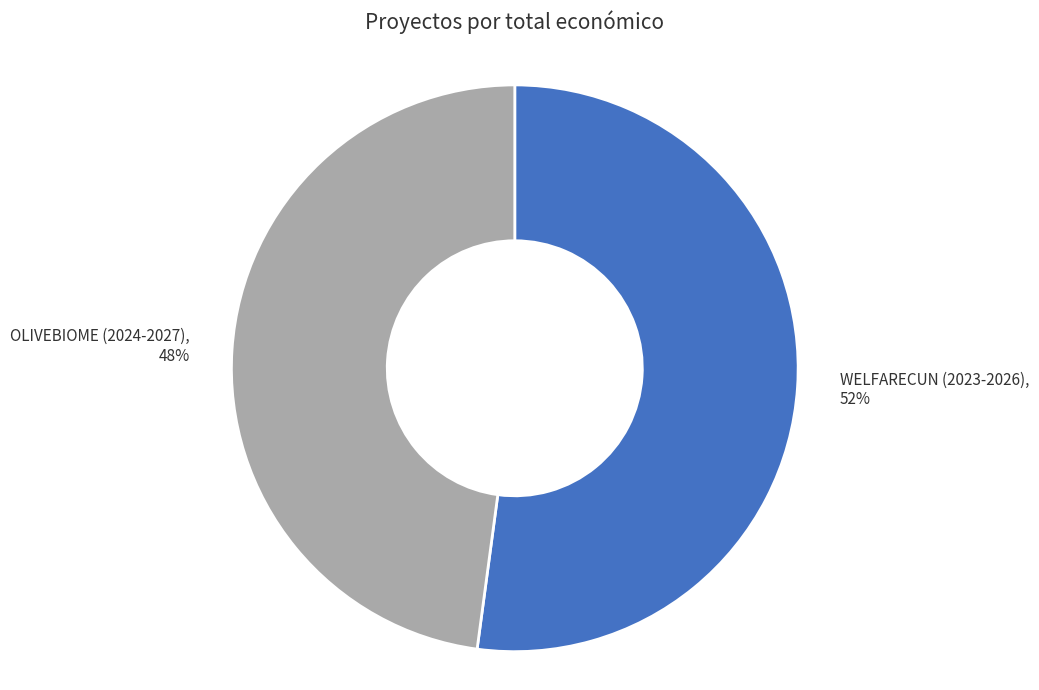

Is there any slice that represents more than half of the pie?

Yes